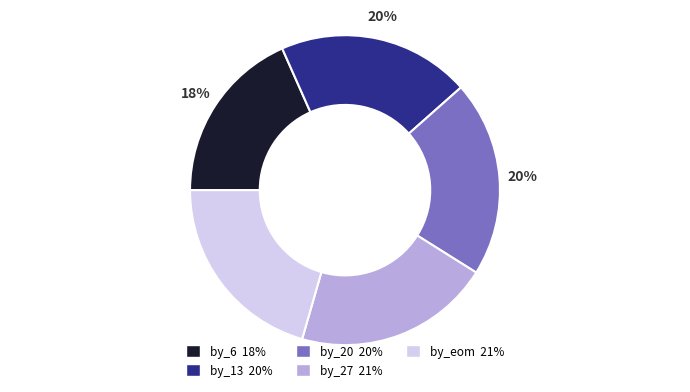

Count the number of slices in the pie.

5